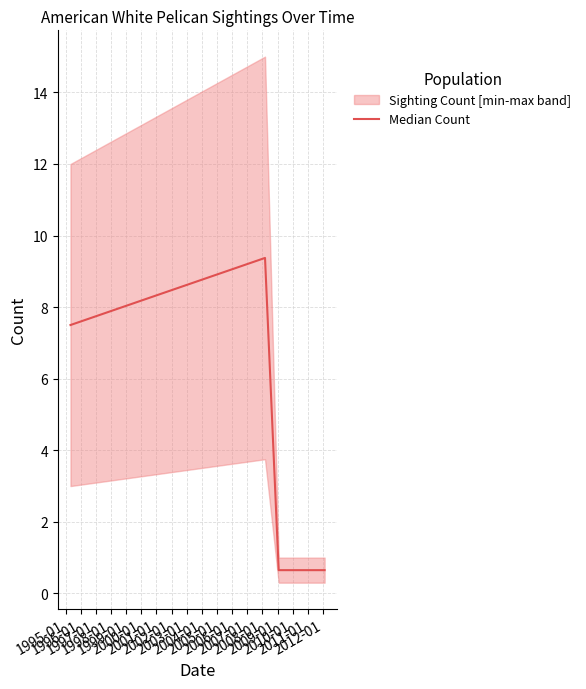

What is the value of the 5th point from the left?

0.7